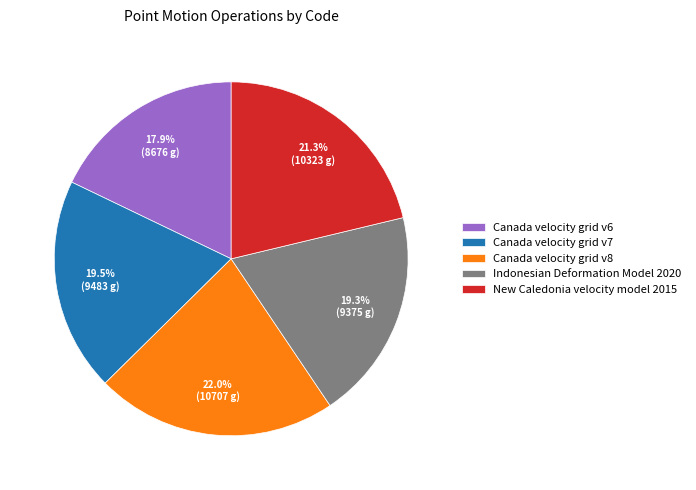

What is the largest slice in the pie chart?

Canada velocity grid v8